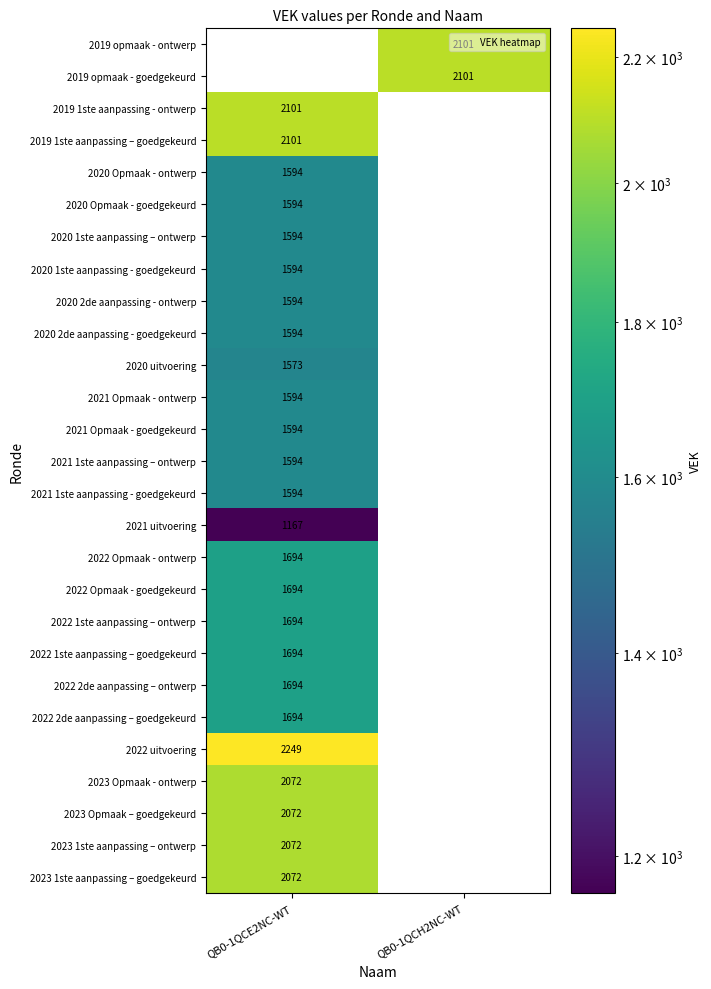

The 2022 1ste aanpassing – goedgekeurd series shows 756 at QB0-1QCE2NC-WT. True or false?

False